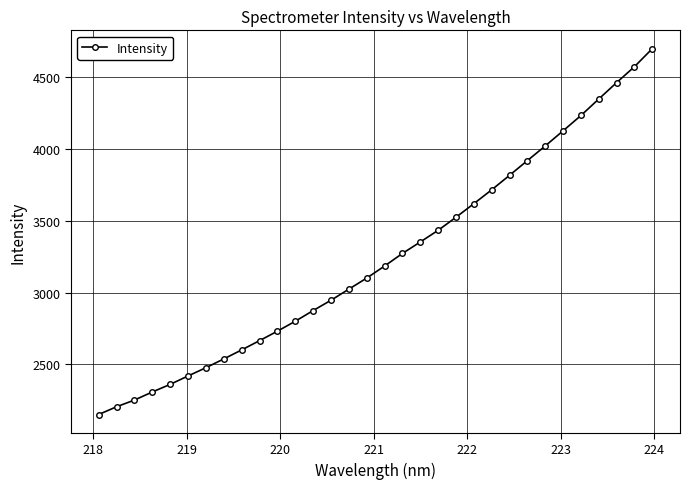

What is the value of the 27th point from the left?

4128.3